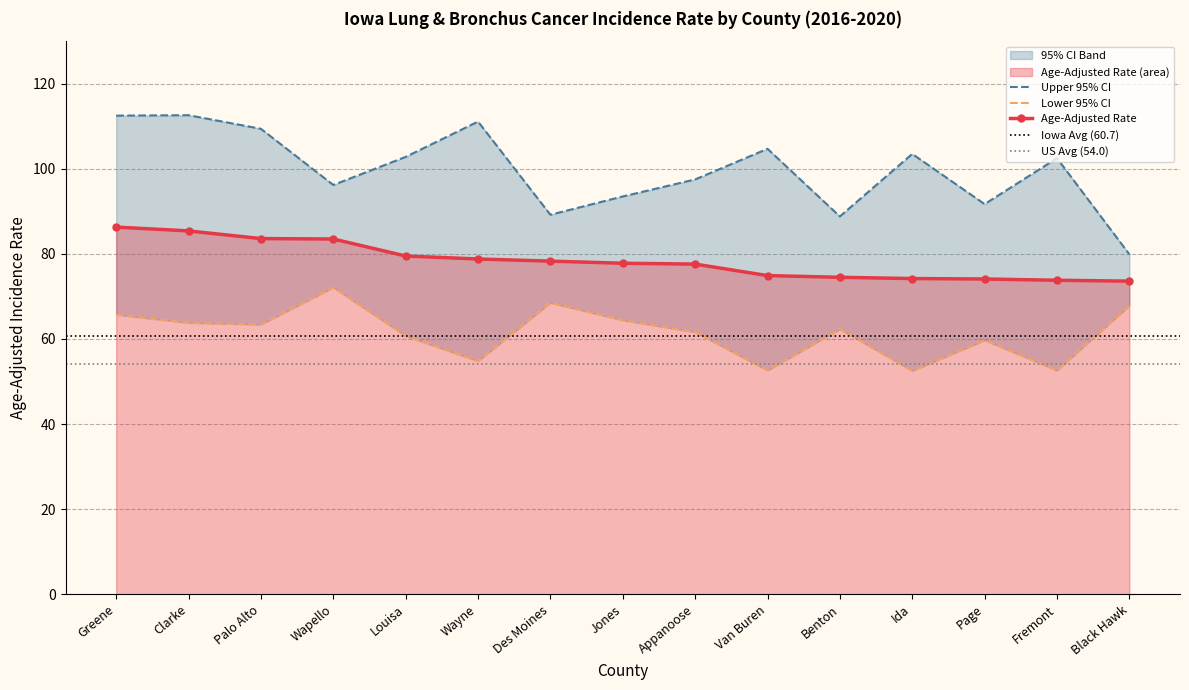

Reading left to right, transcribe all the data shown in this chart.

Age-Adjusted Rate: 86.3	85.4	83.6	83.5	79.5	78.8	78.3	77.8	77.6	74.9	74.5	74.2	74.1	73.8	73.6
Lower 95% CI: 65.7	63.8	63.4	72.1	60.7	54.8	68.5	64.4	61.6	52.6	62.3	52.5	59.7	52.6	67.8
Upper 95% CI: 112.5	112.6	109.4	96.2	102.8	111.1	89.2	93.5	97.5	104.7	88.8	103.5	91.7	102.5	79.9